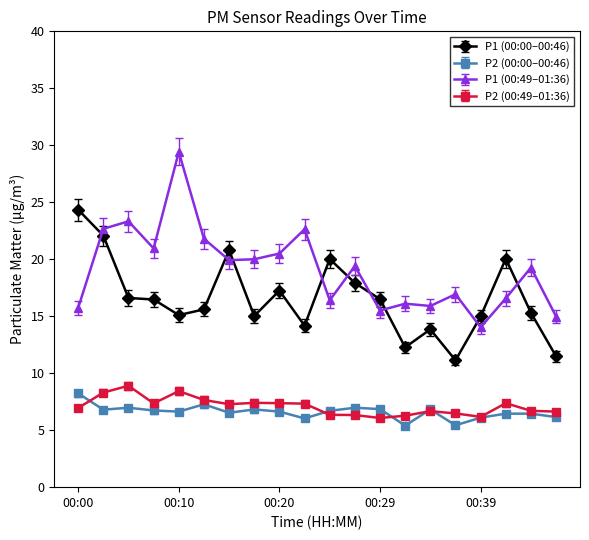

True or false: P2 (00:00–00:46) and P1 (00:00–00:46) cross at least once.

False